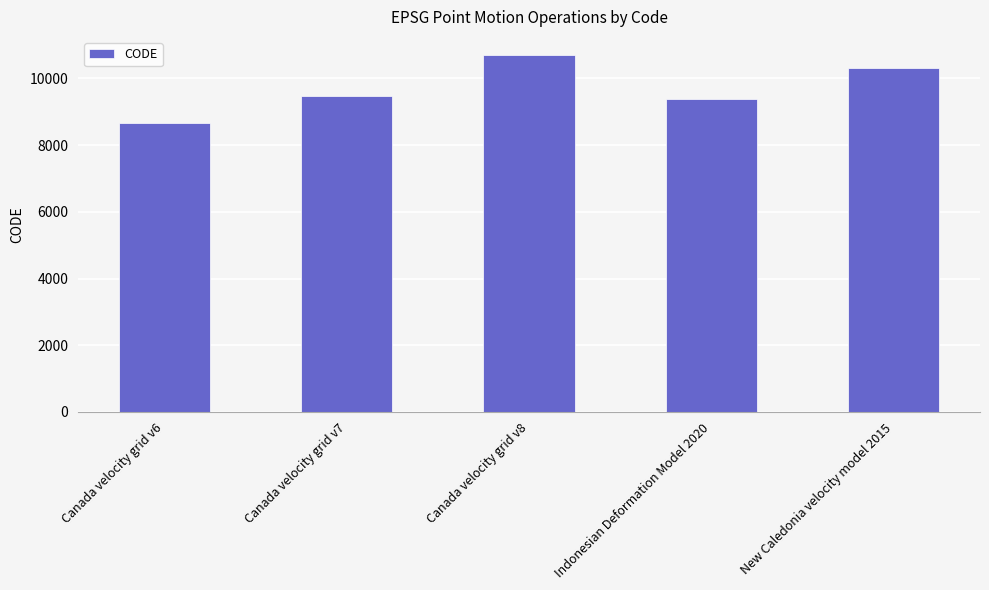

What is the sum of the values at Canada velocity grid v7 and New Caledonia velocity model 2015?

19806